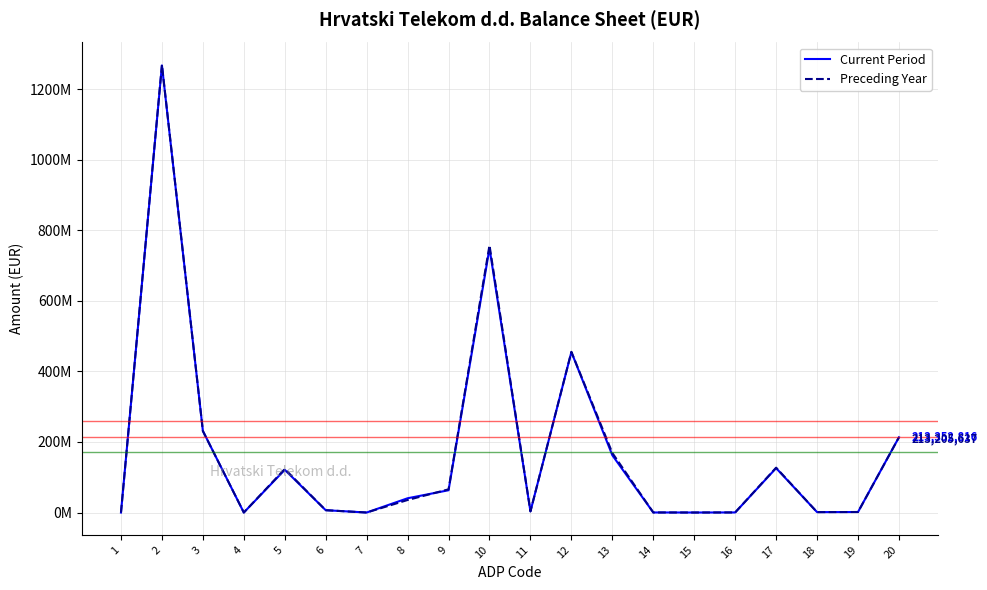

How many intersections are there between Preceding Year and Current Period?

5